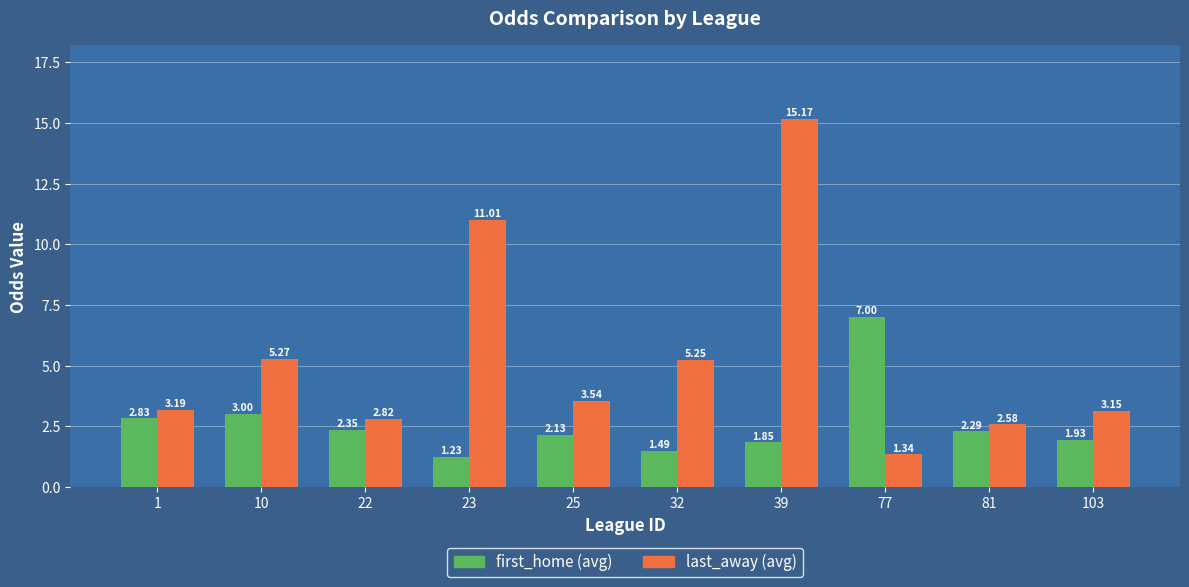

At which label does last_away (avg) first exceed 3?

1